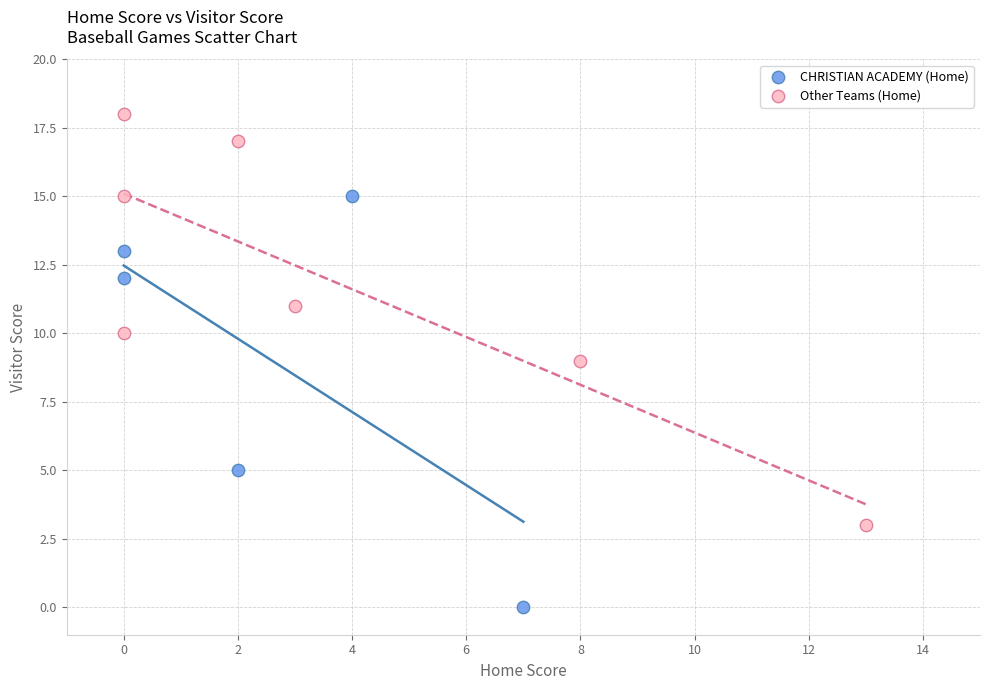

Which series reaches the minimum Y coordinate?

CHRISTIAN ACADEMY (Home)